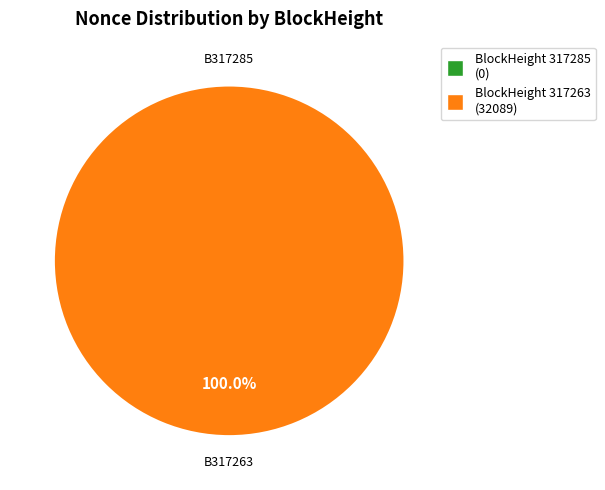

Rank the categories by value from lowest to highest.

317285, 317263